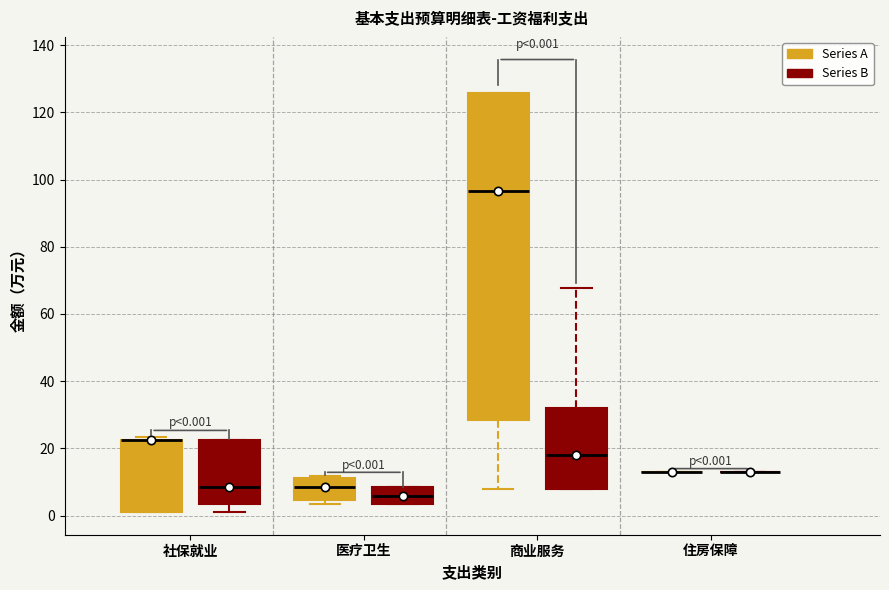

Comparing the boxes themselves (not the whiskers), which one is the tallest?

商业服务 (Series A)